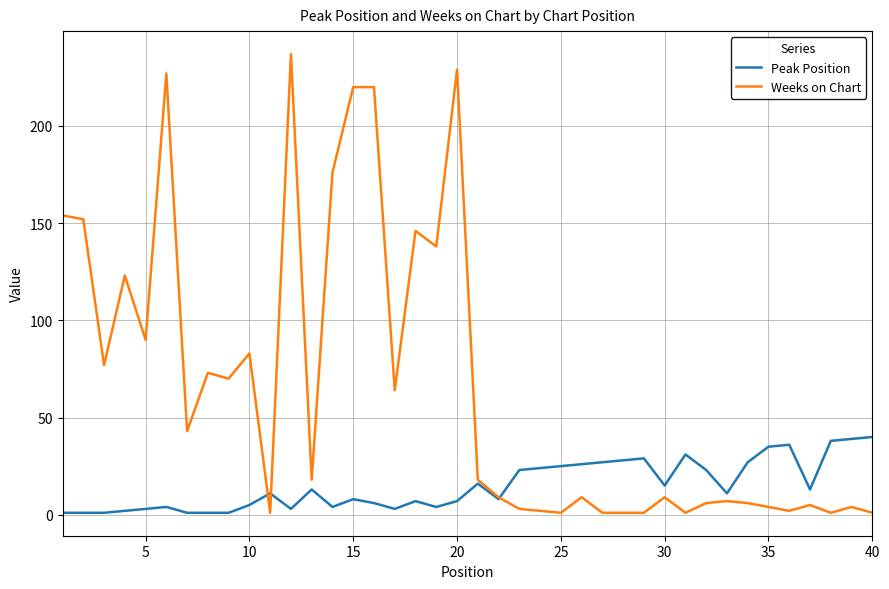

What is the maximum value shown in the chart?

237